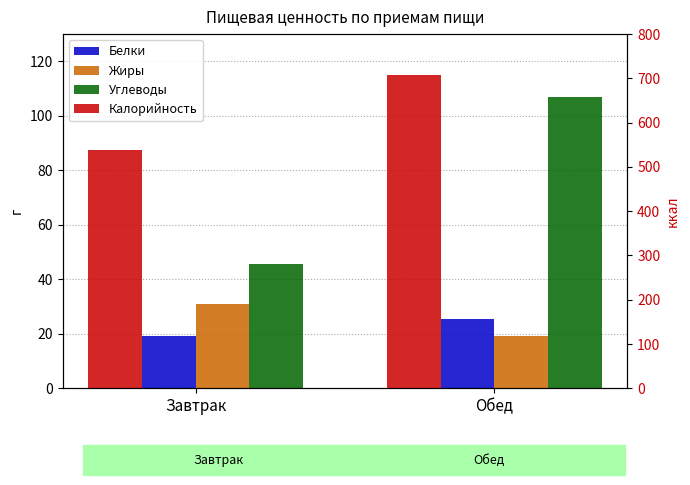

What is the maximum value for Углеводы?

106.8